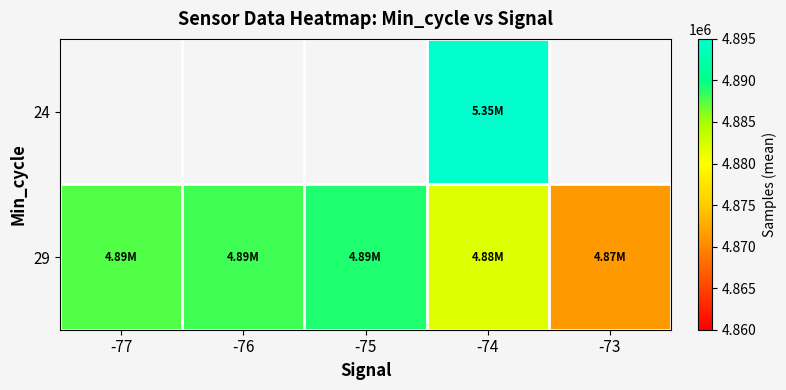

Between -77 and -75, which series saw the biggest shift?

29